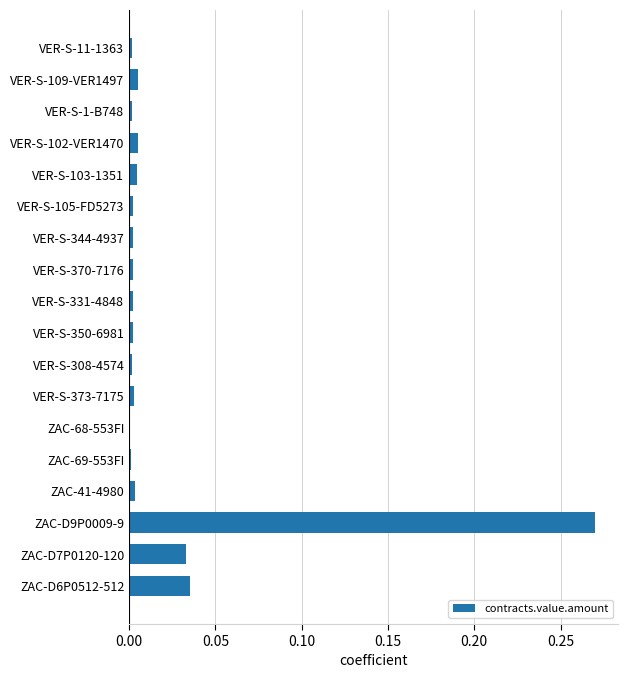

Which category has the highest value across all series?

ZAC-D9P0009-9